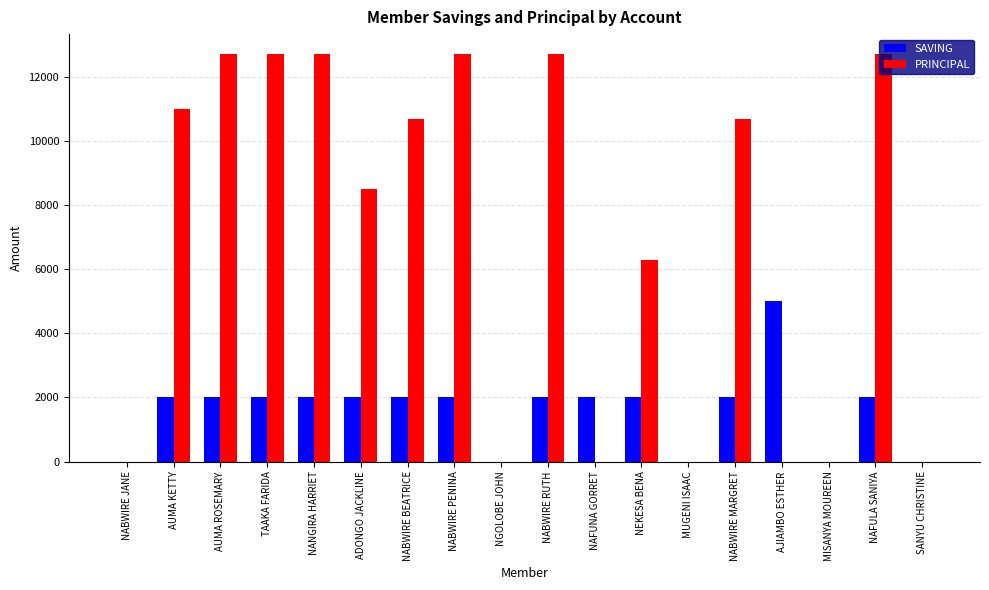

Is the value of SAVING at NANGIRA HARRIET greater than the value of PRINCIPAL at NABWIRE PENINA?

No